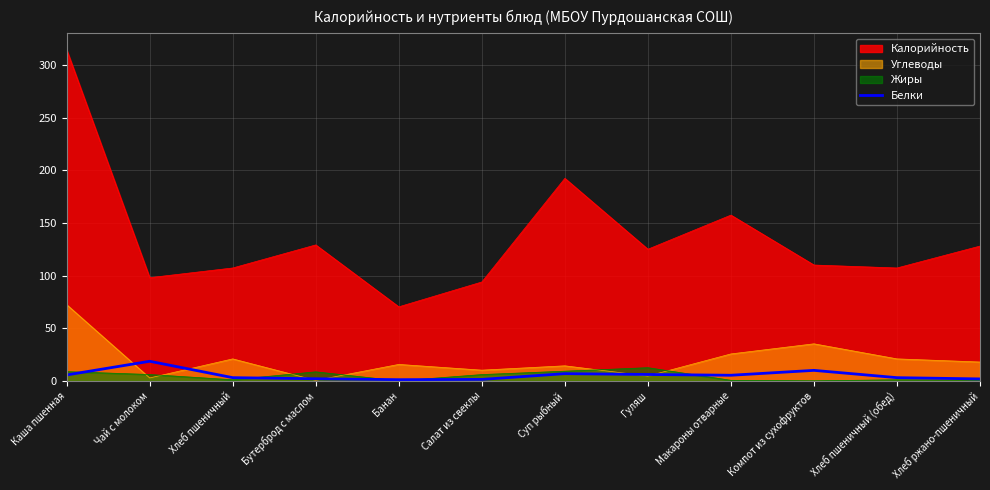

Which series has the largest total across all categories?

Калорийность